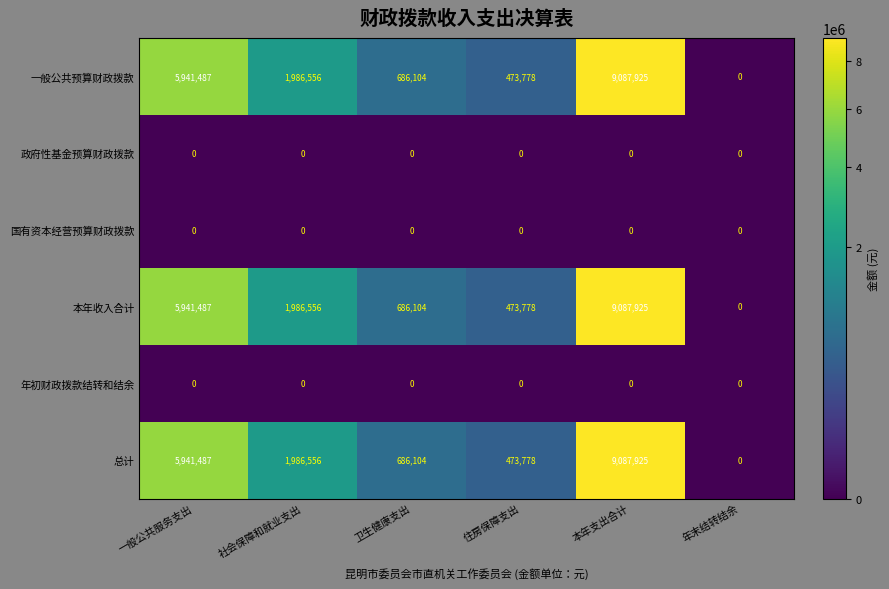

What is the sum of all 本年收入合计 values?

18175850